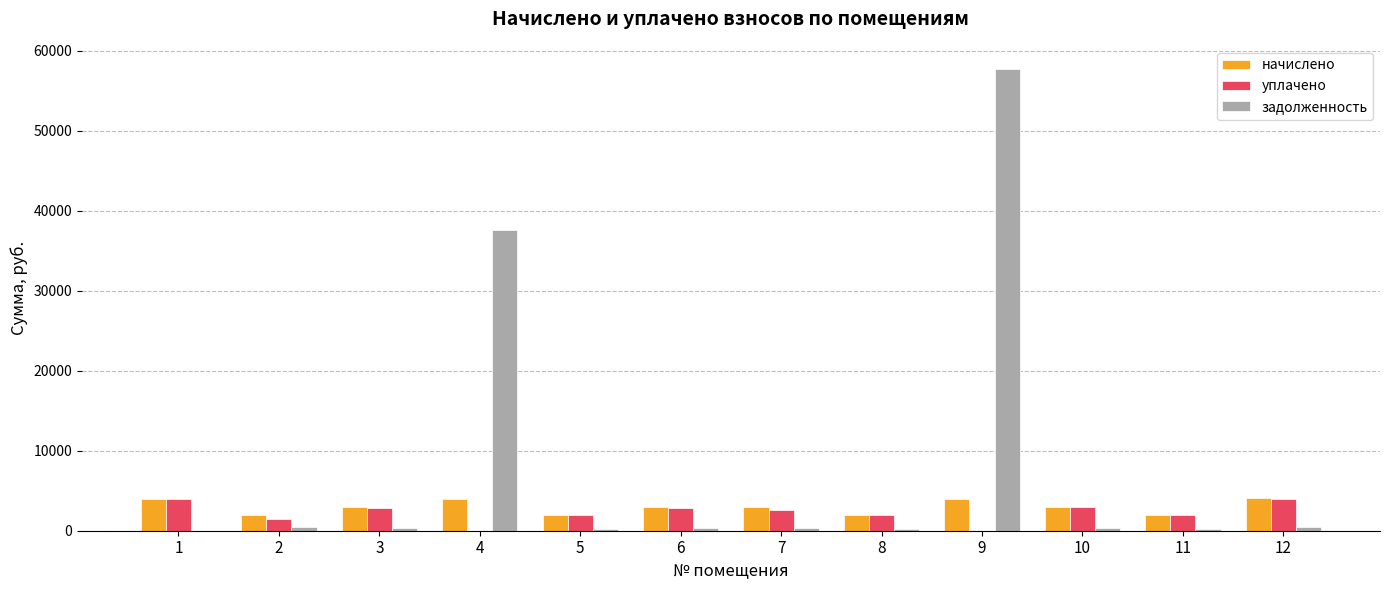

The value of задолженность at 1 is 32126.9. True or false?

False